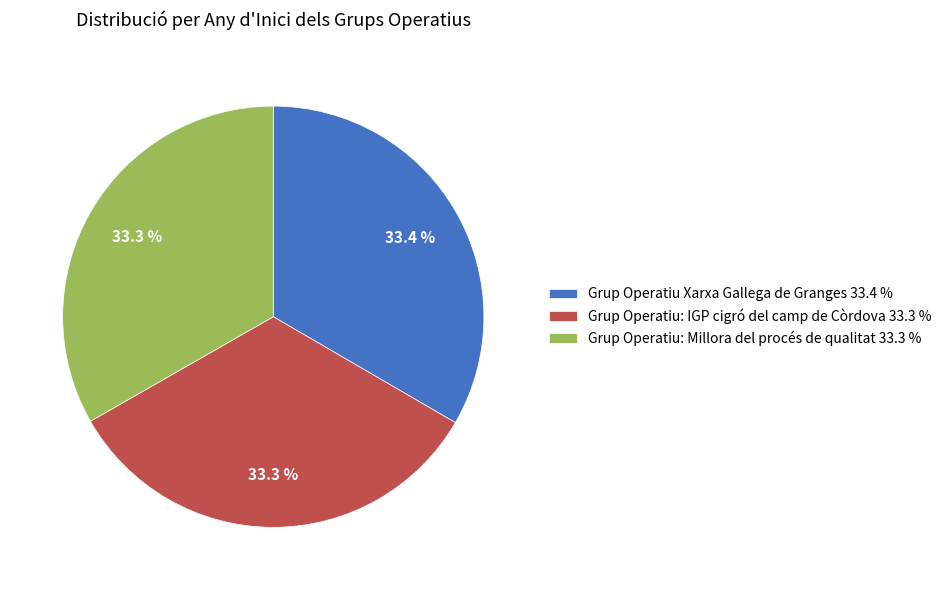

The Grup Operatiu Xarxa Gallega de Granges slice represents 46% of the pie. True or false?

False